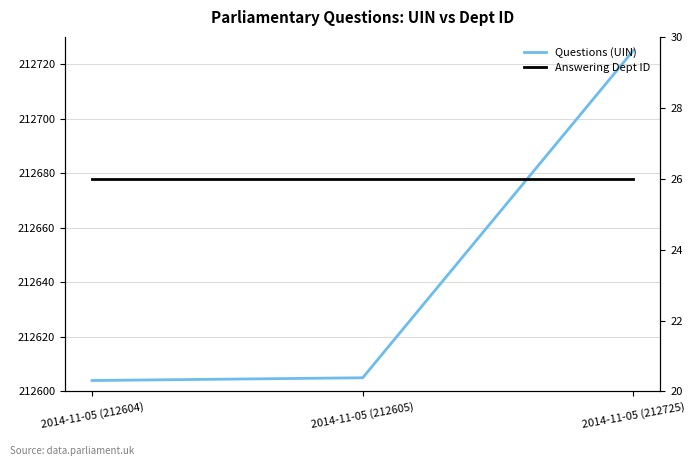

What is the greatest value displayed?

212725